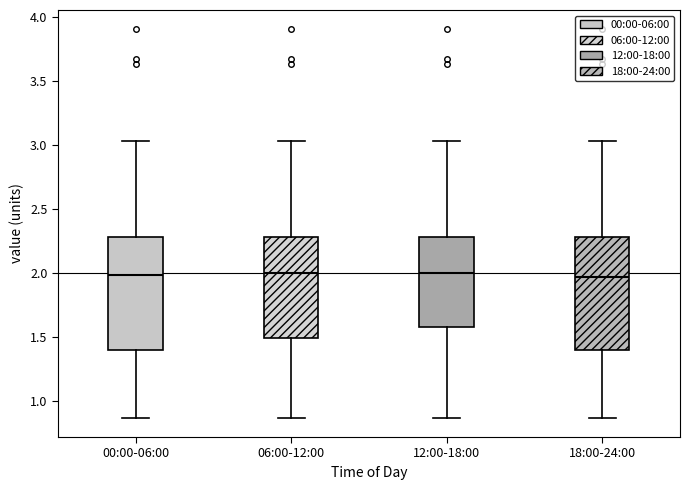

Where is the upper edge of the box for 12:00-18:00 on the y-axis? The values are not printed on the chart, so give them approximately, as read against the axis.

2.30